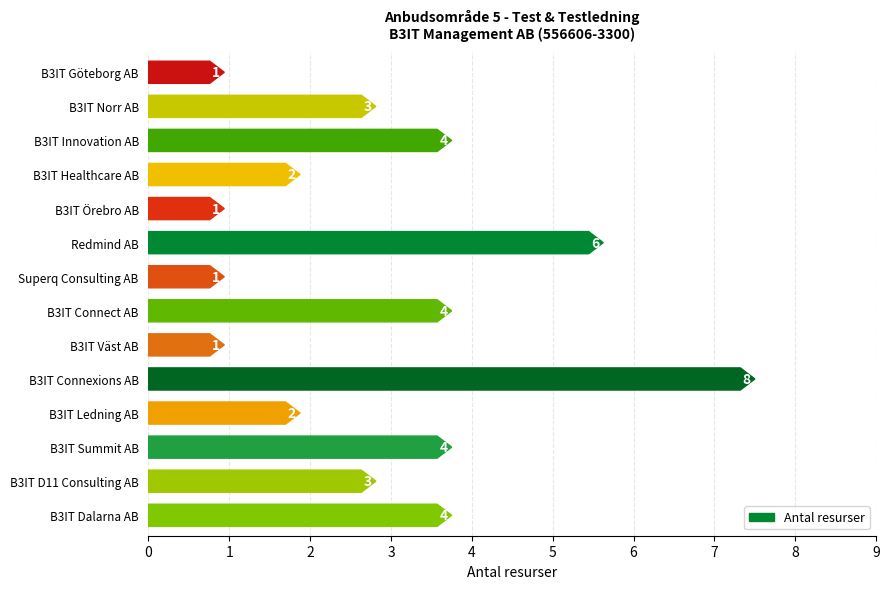

What position from the right is B3IT D11 Consulting AB?

2